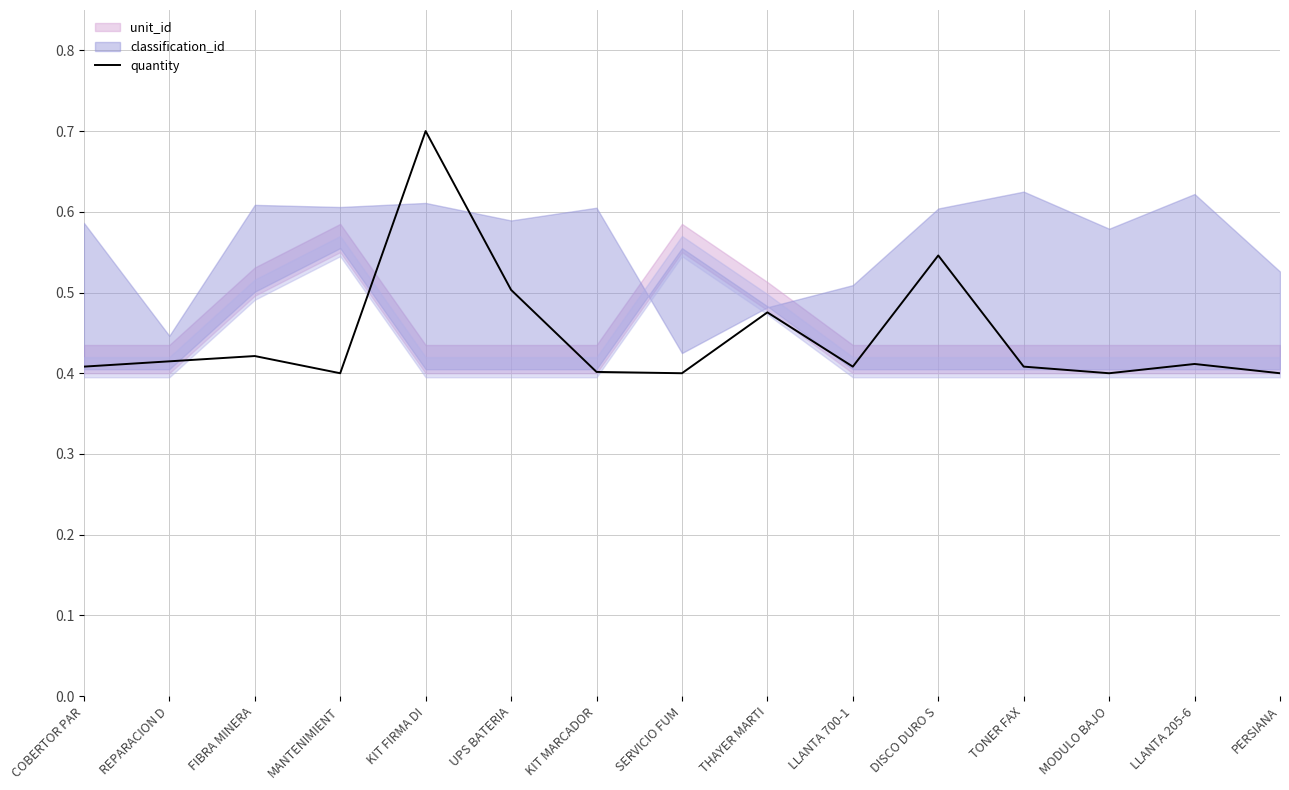

Reading left to right, list all the values displayed in this chart.

0.4	0.4	0.4	0.4	0.7	0.5	0.4	0.4	0.5	0.4	0.5	0.4	0.4	0.4	0.4